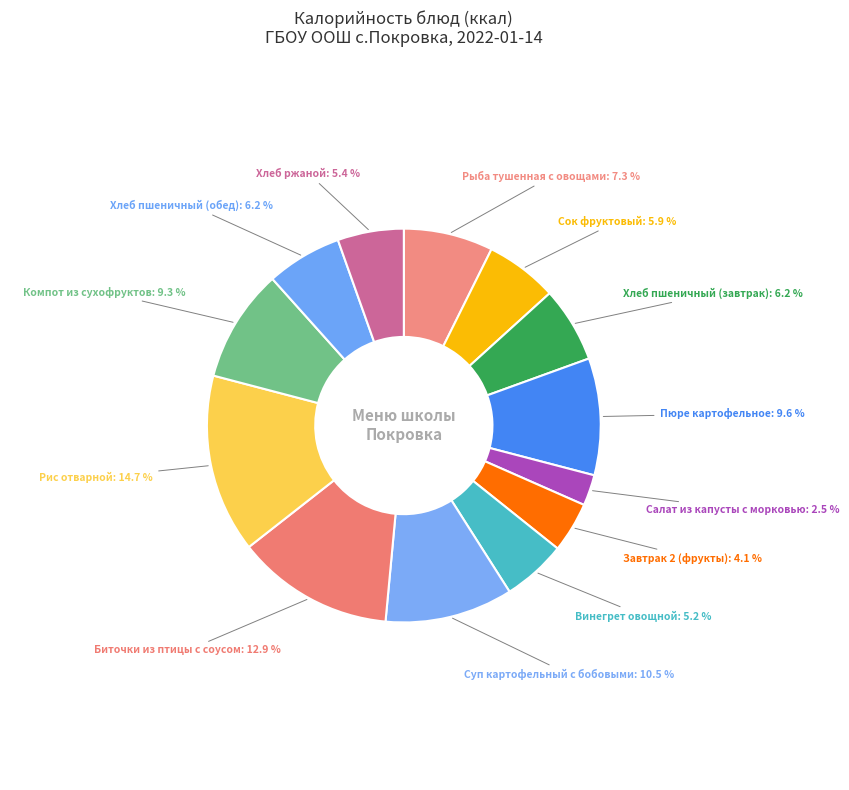

Count the number of slices in the pie.

13